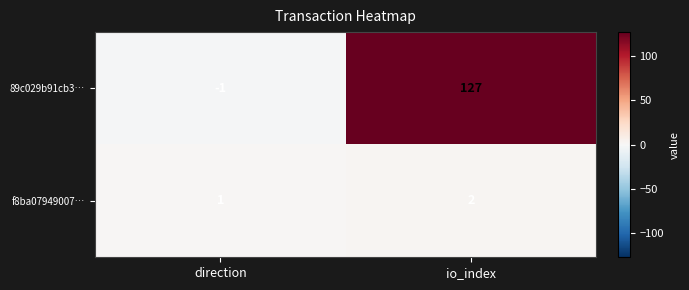

What is the difference between the maximum and minimum values in the 89c029b91cb3… series?

128